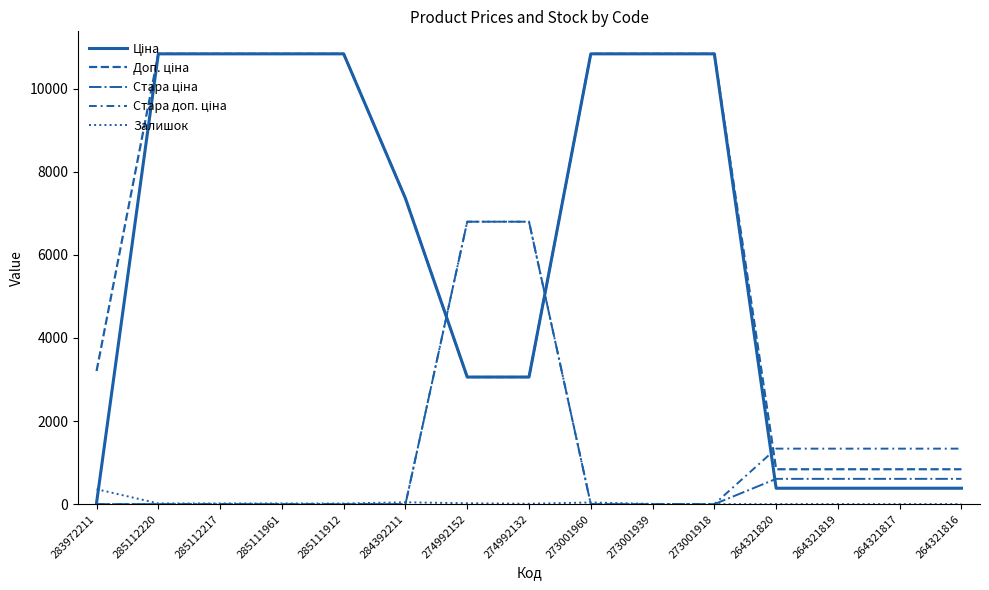

Which series has the widest spread of values?

Ціна